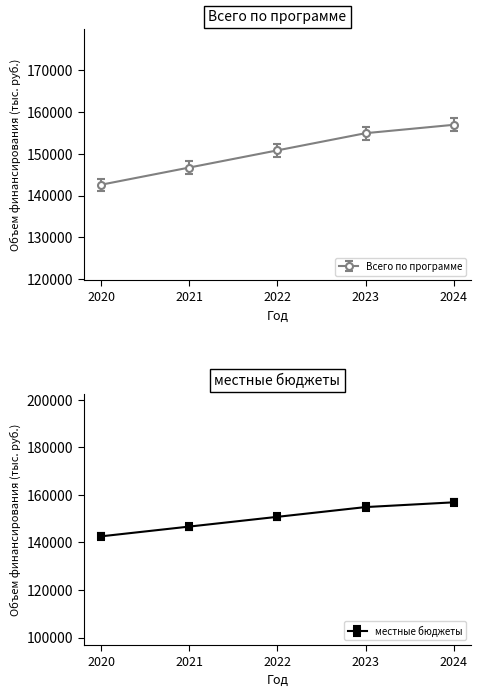

At which label is Всего по программе closest to 149750?

2022